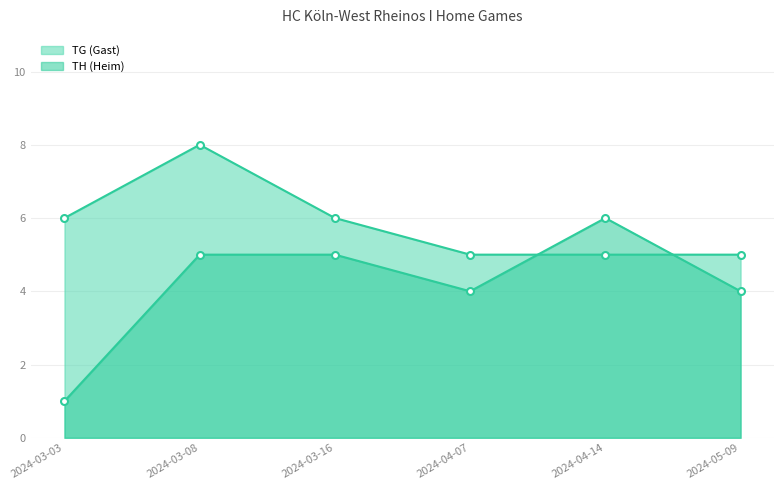

Where does the TG series first go above 6?

2024-03-08